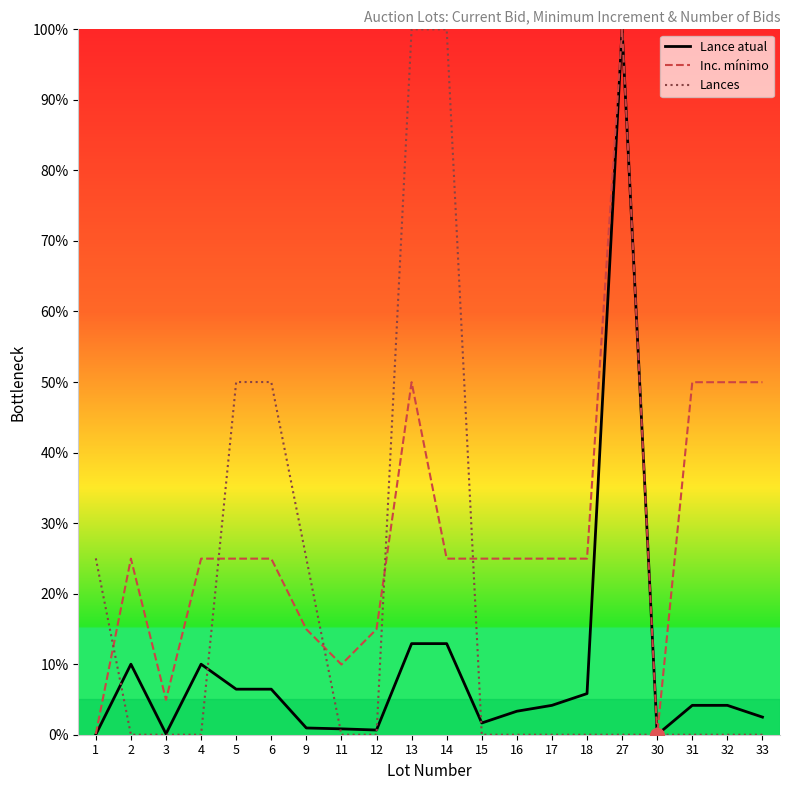

True or false: Lance atual has more than 1 points higher than both neighbors.

True